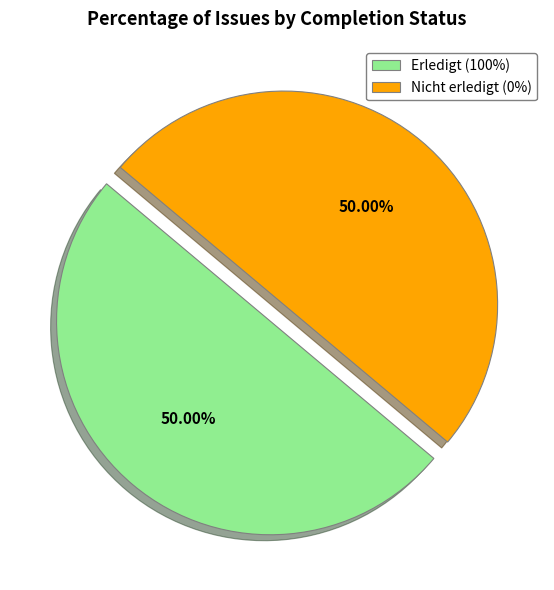

Do Erledigt (100%) and Nicht erledigt (0%) together represent more than half of the pie?

Yes